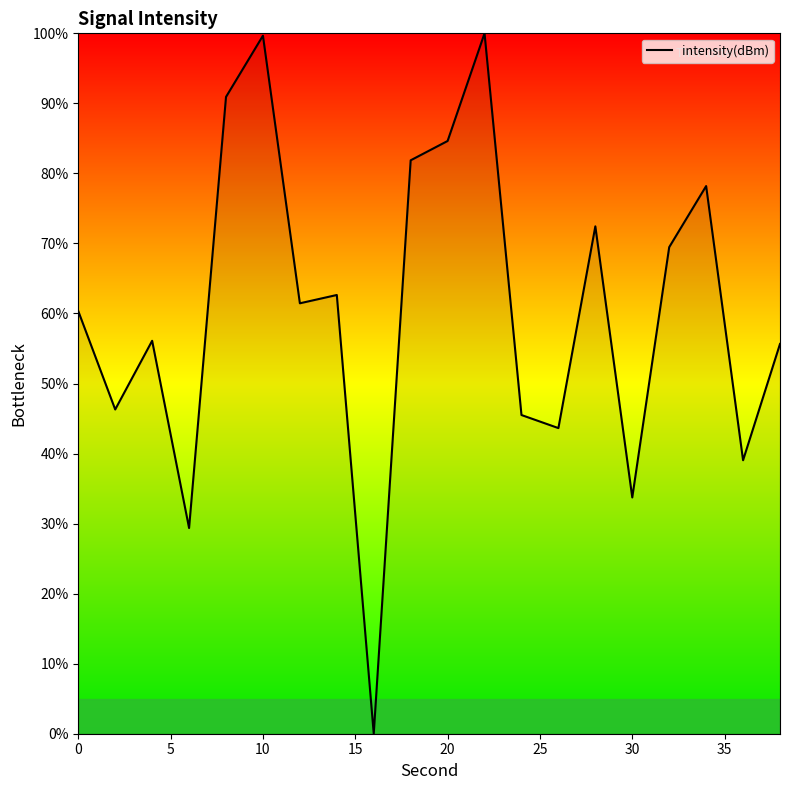

What is the difference between the maximum and minimum values?

100.0